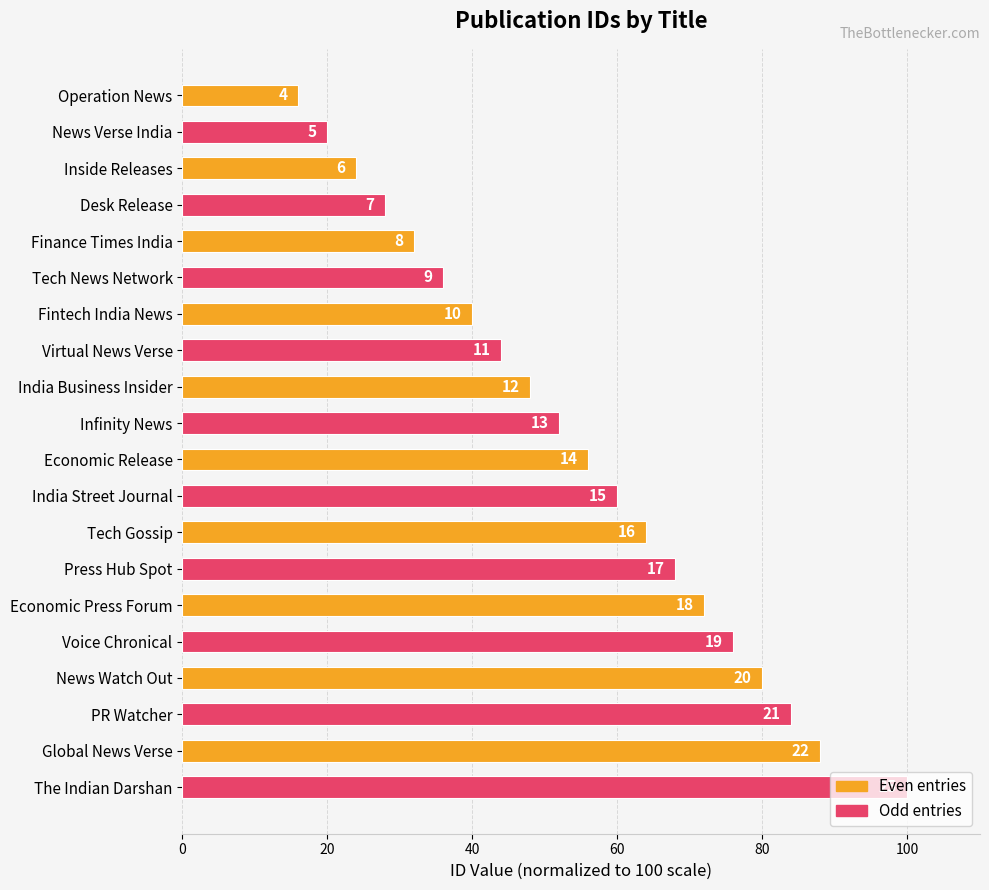

Does the chart contain stacked bars?

No